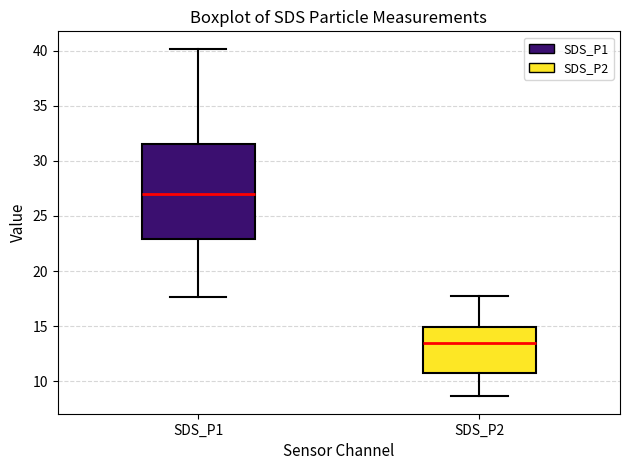

Reading left to right, transcribe this box plot: for each box, give where its median line is, the range the box spans, and where its two whiskers end, as read against the y-axis. The values are not printed on the chart, so give them approximately, as read against the axis.

SDS_P1: median 27.0, box 23.0 to 31.5, whiskers 17.5 to 40.0
SDS_P2: median 13.5, box 11.0 to 15.0, whiskers 8.5 to 17.5